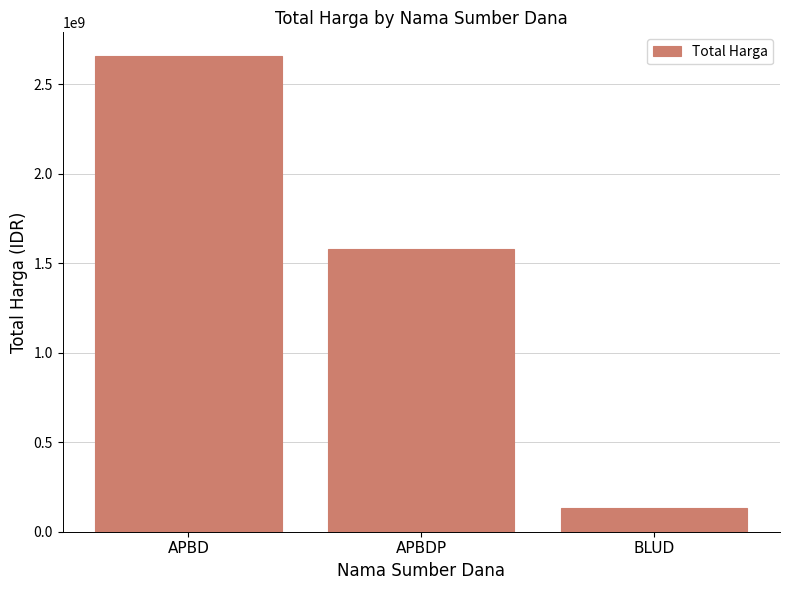

What position from the right is APBDP?

2